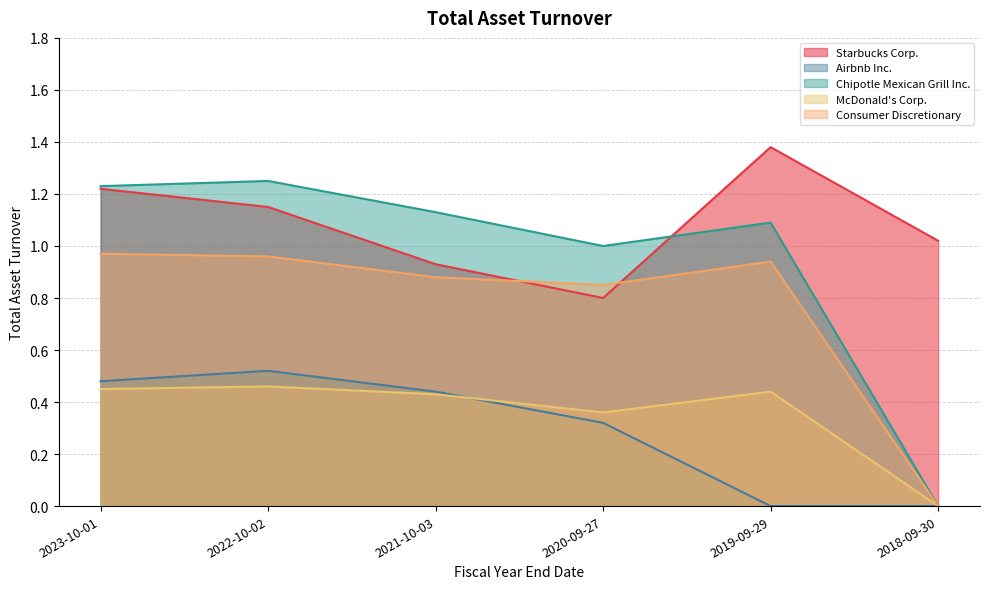

At which category does the chart reach its minimum across all series?

2019-09-29